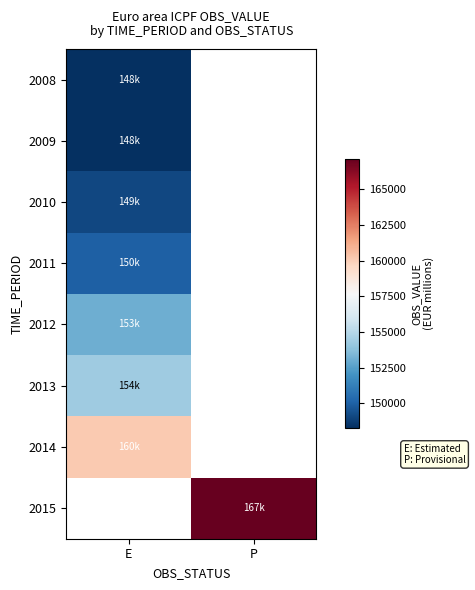

The value of 2013 at E is 154347.1. True or false?

True